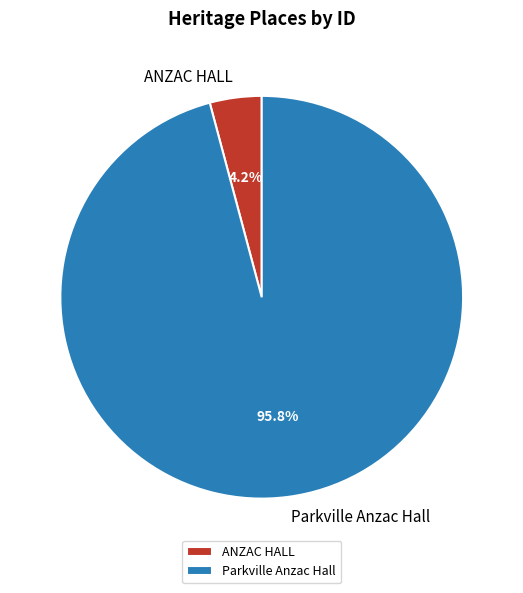

To the nearest percent, what is the combined percentage of ANZAC HALL and Parkville Anzac Hall?

100%